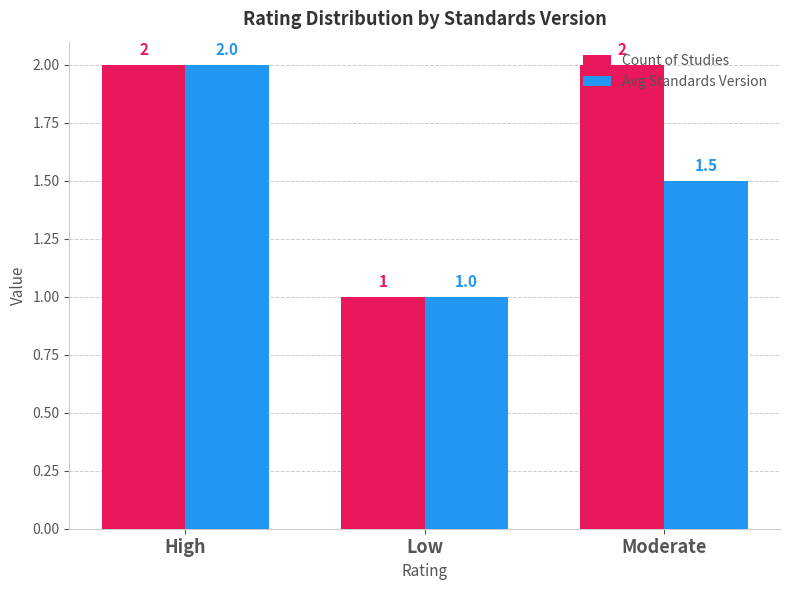

How many bars are there in total?

6